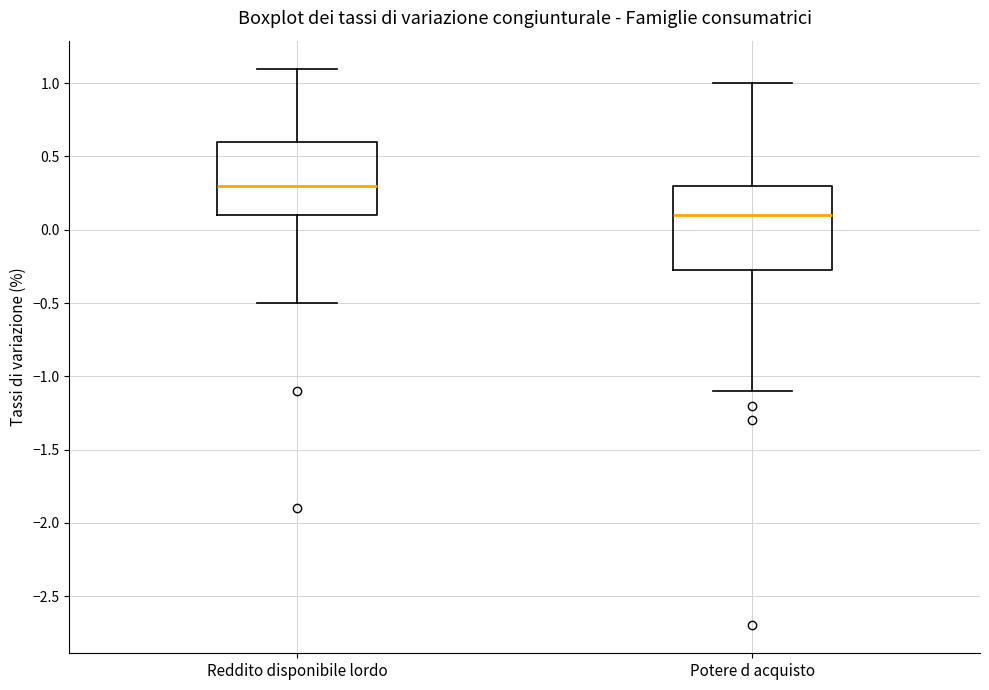

Reading left to right, transcribe this box plot: for each box, give where its median line is, the range the box spans, and where its two whiskers end, as read against the y-axis. The values are not printed on the chart, so give them approximately, as read against the axis.

Reddito disponibile lordo: median 0.30, box 0.10 to 0.60, whiskers -0.50 to 1.10
Potere d acquisto: median 0.10, box -0.25 to 0.30, whiskers -1.10 to 1.00